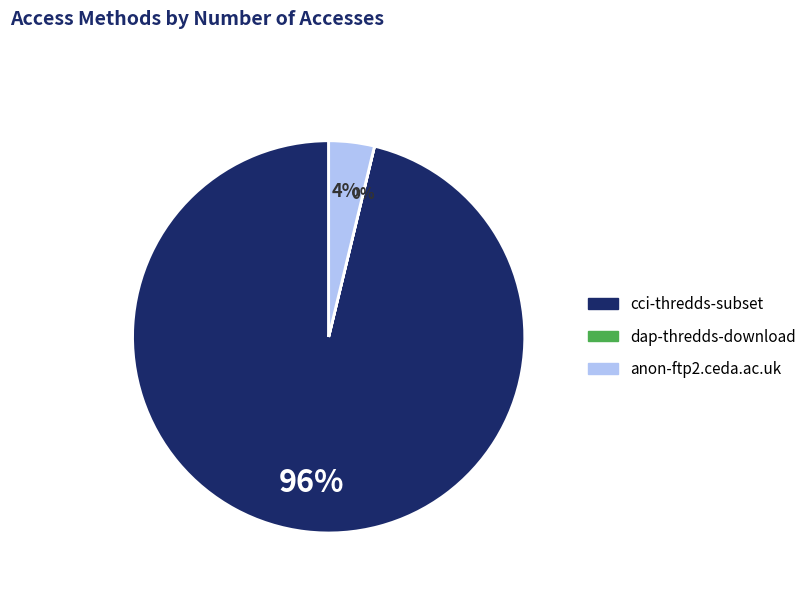

To the nearest percent, what is the average slice percentage?

33%